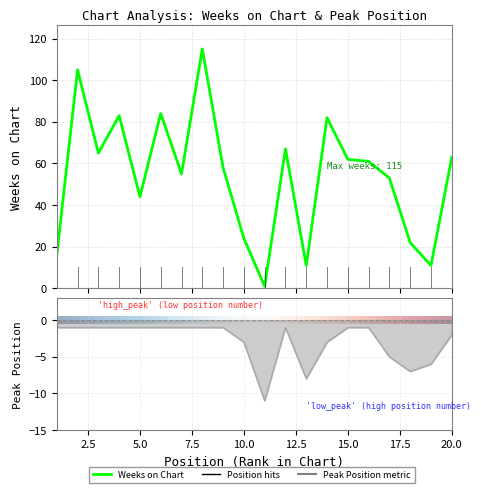

Which series has the largest total across all categories?

Weeks on Chart